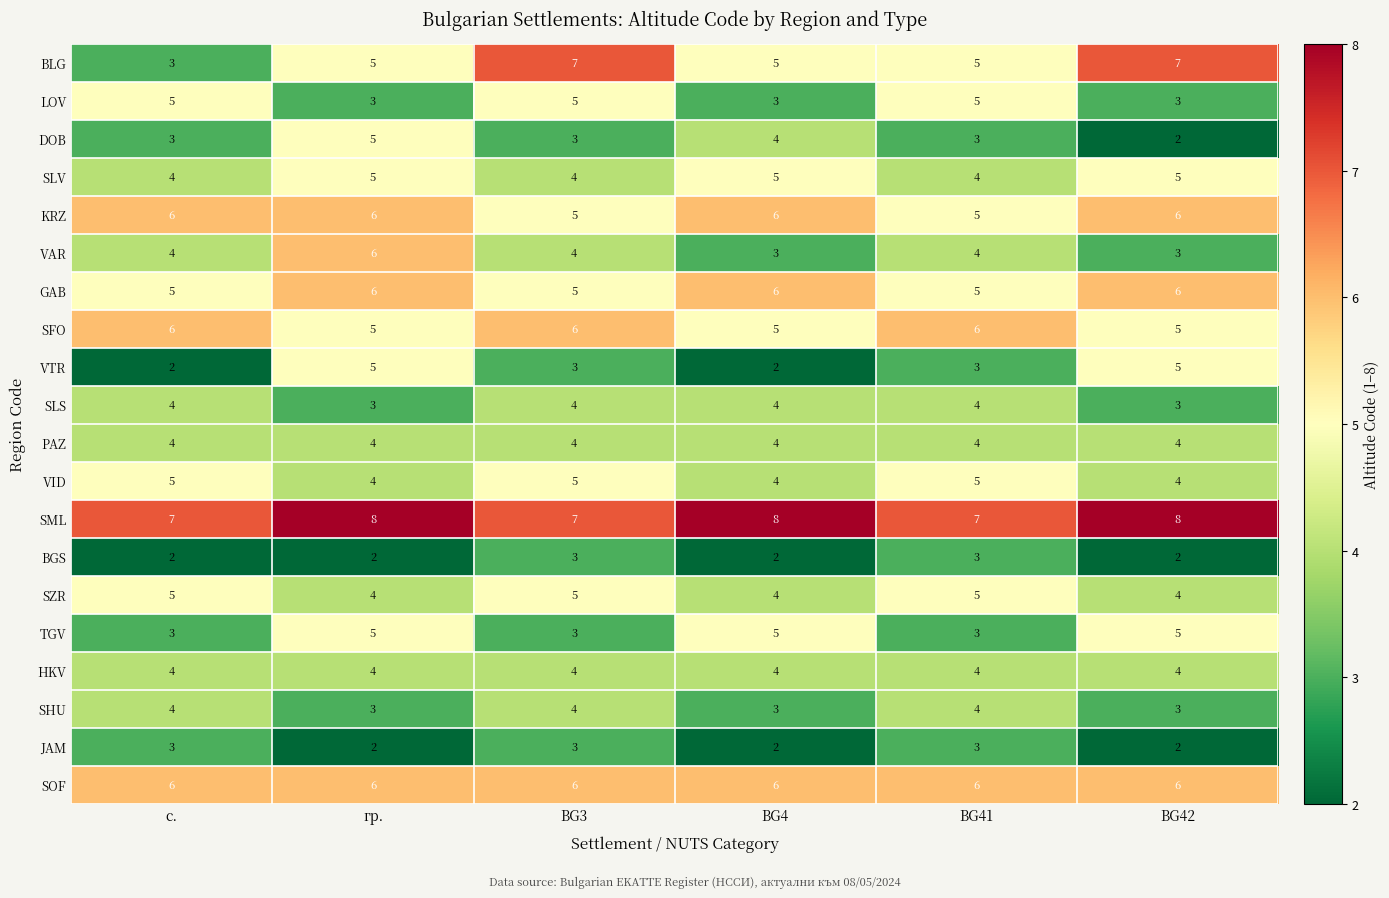

What is the sum of the VAR values at BG4 and BG41?

7